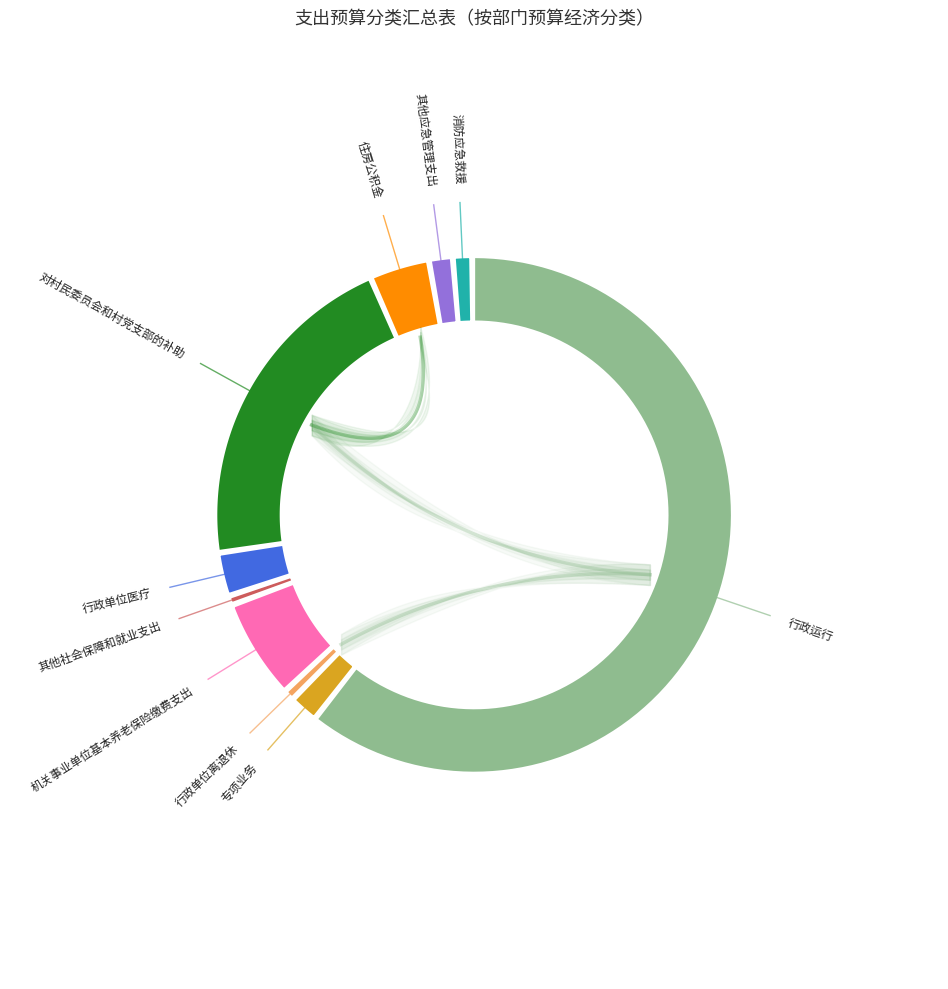

Rank the categories by value from highest to lowest.

行政运行, 对村民委员会和村党支部的补助, 机关事业单位基本养老保险缴费支出, 住房公积金, 行政单位医疗, 专项业务, 其他应急管理支出, 消防应急救援, 行政单位离退休, 其他社会保障和就业支出